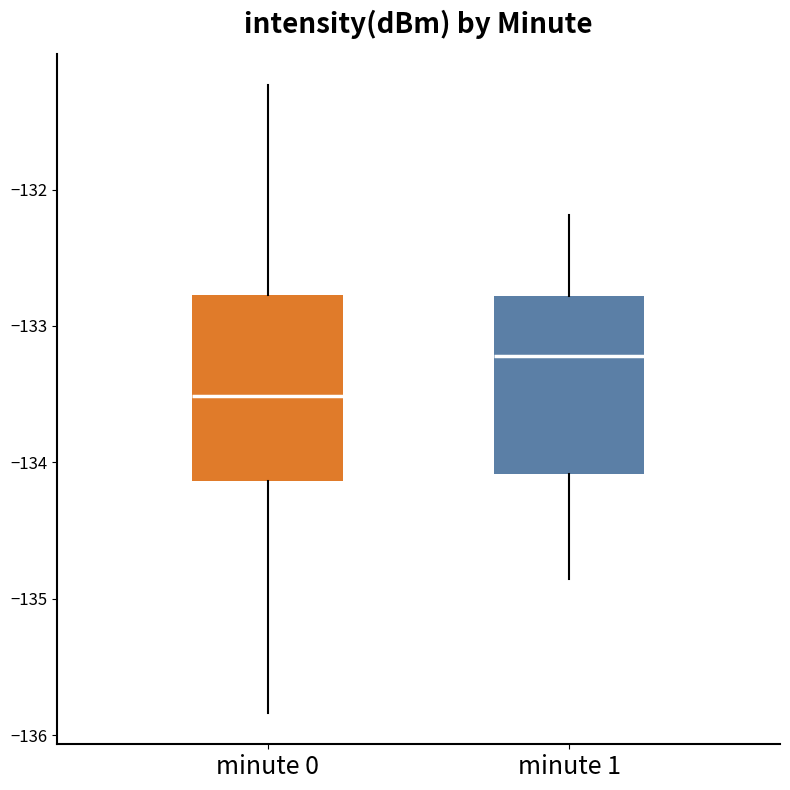

Which box has the lowest median line?

minute 0